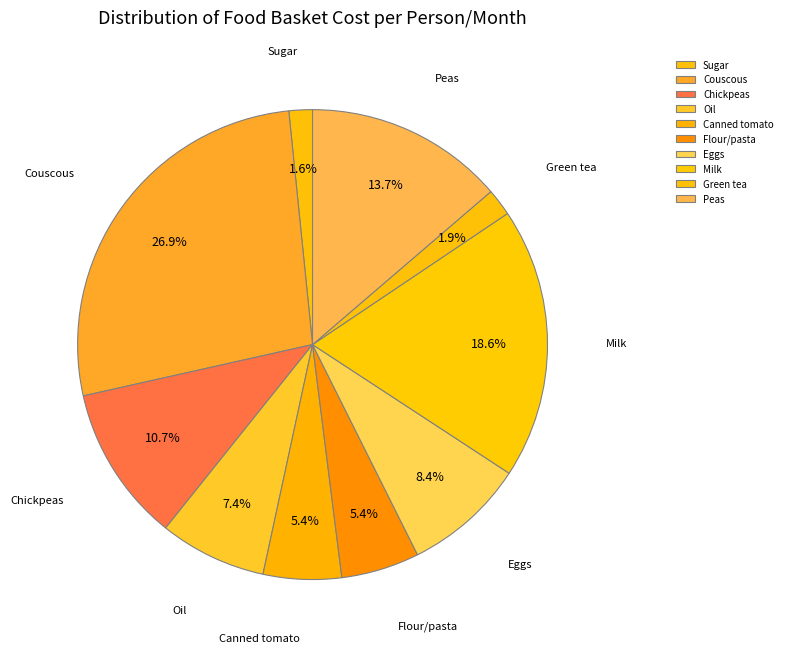

Is it true that Couscous is 27% of the pie?

True